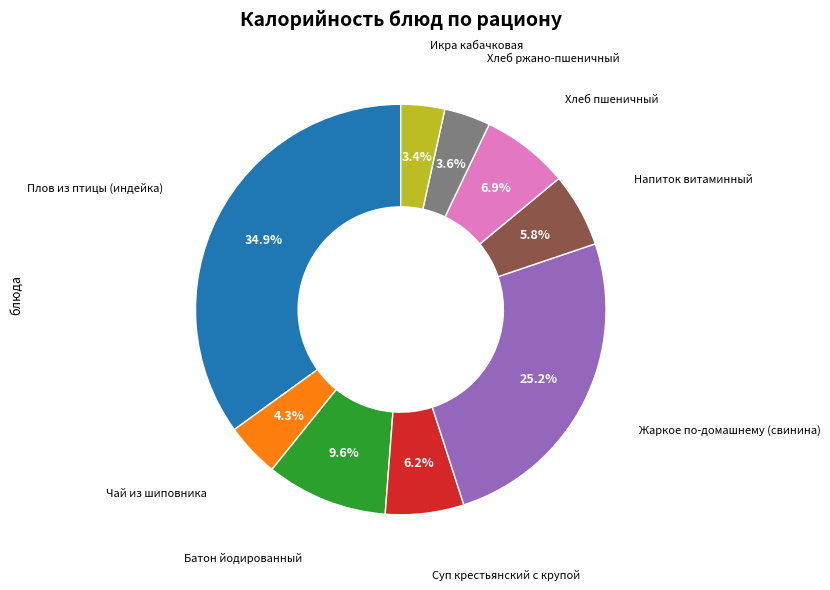

Is there any slice that represents more than half of the pie?

No